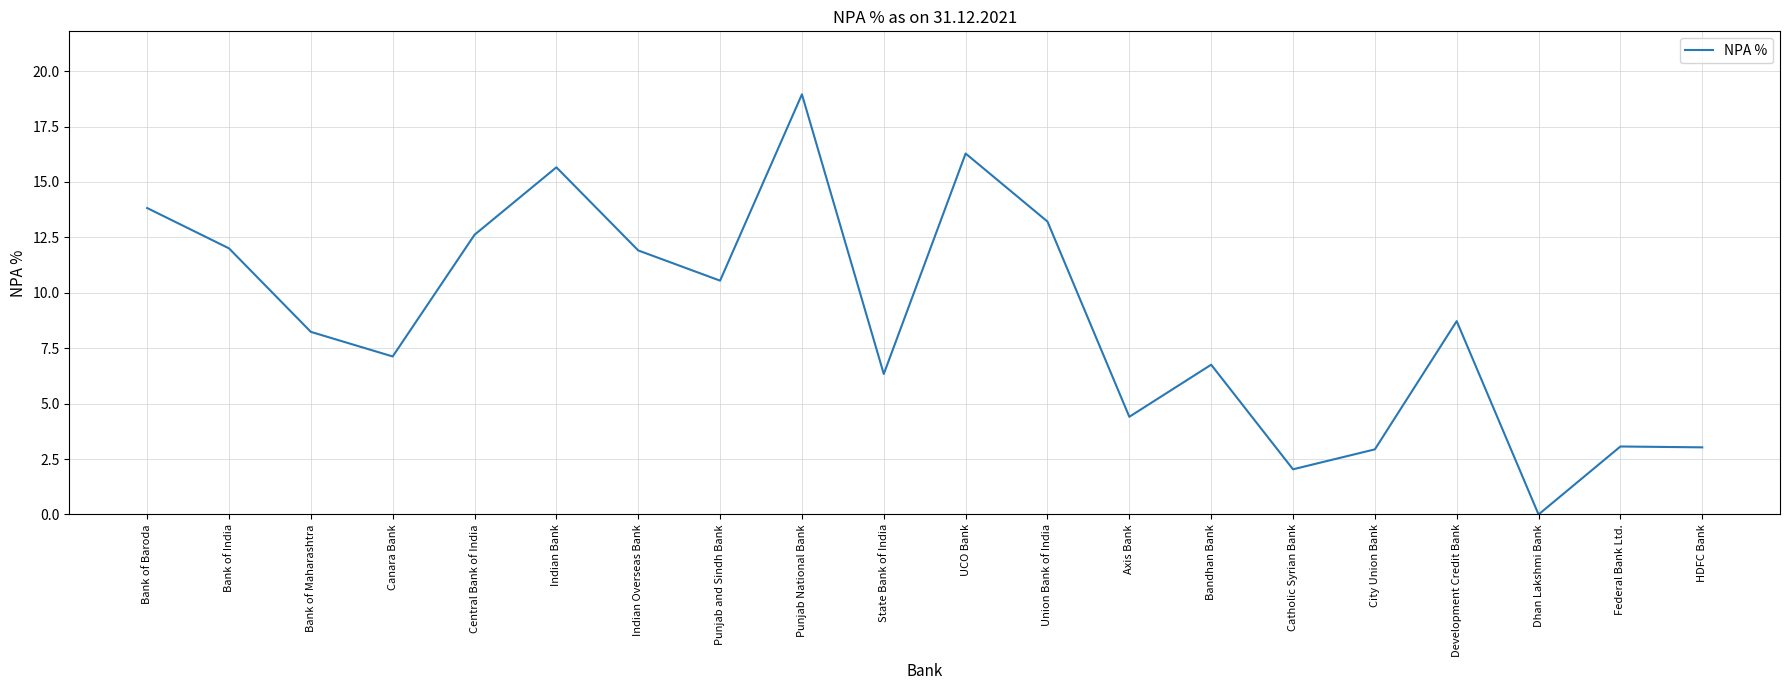

What value does the data have at Catholic Syrian Bank?

2.0